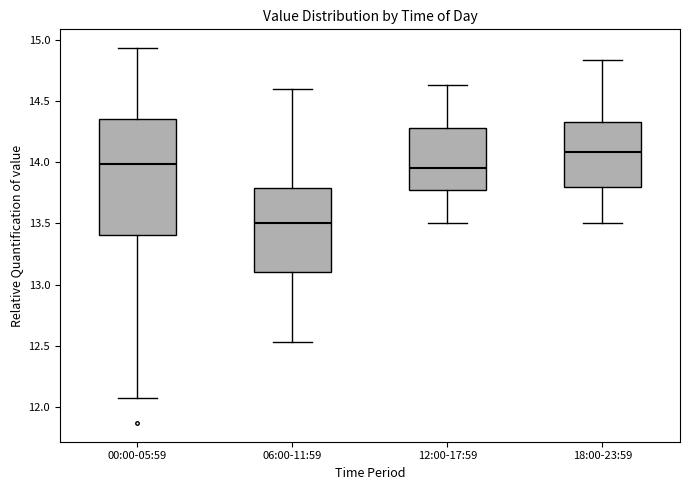

Which box has the lowest median line?

06:00-11:59